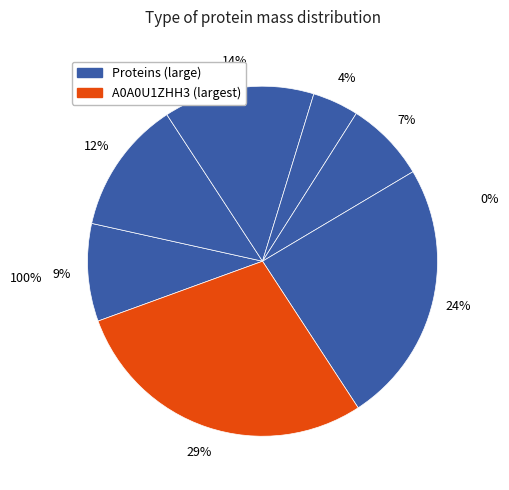

To the nearest percent, what is the average slice percentage?

14%